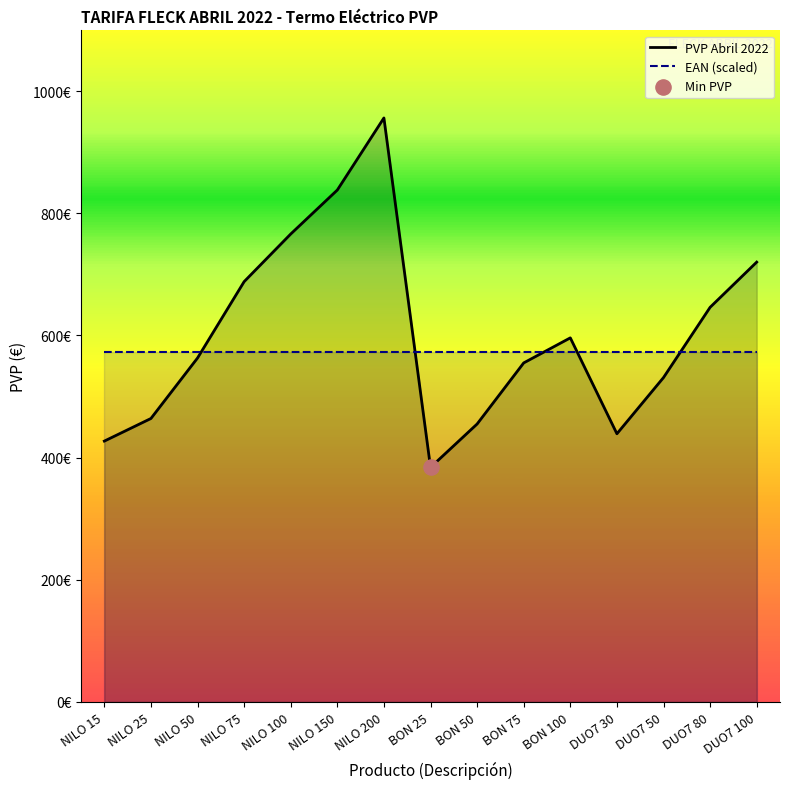

At which category is the sum across all series the highest?

NILO 200